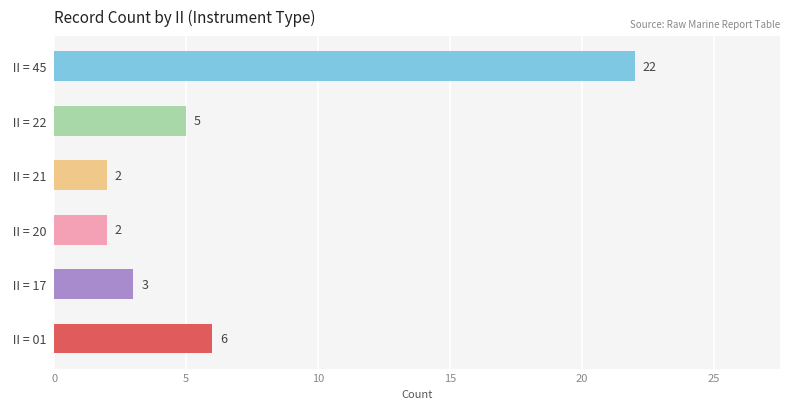

Reading bottom to top, what are all the values shown in this chart?

 II = 01 =6	 II = 17 =3	 II = 20 =2	 II = 21 =2	 II = 22 =5	 II = 45 =22